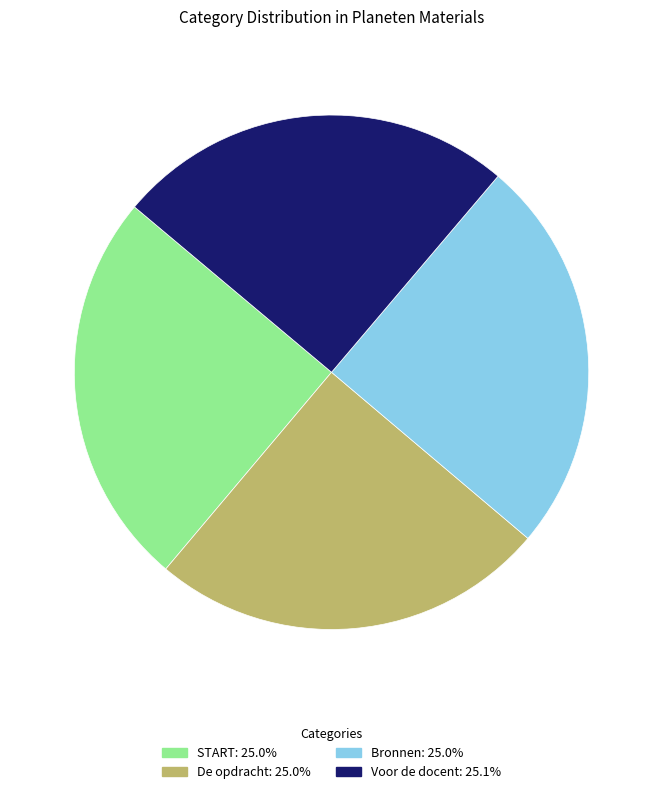

What is the ratio of the value at Bronnen to the value at De opdracht?

1.0